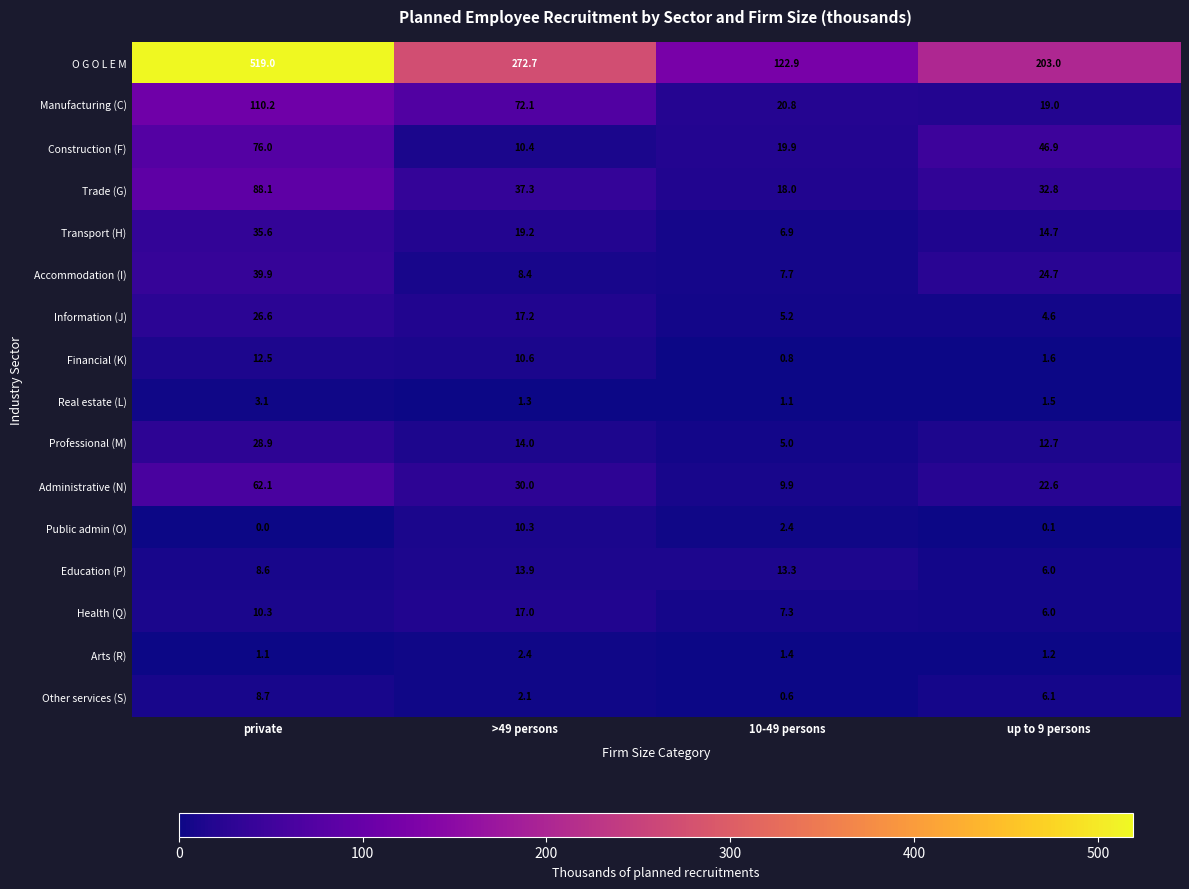

What is the average value of the Accommodation (I) series?

20.2